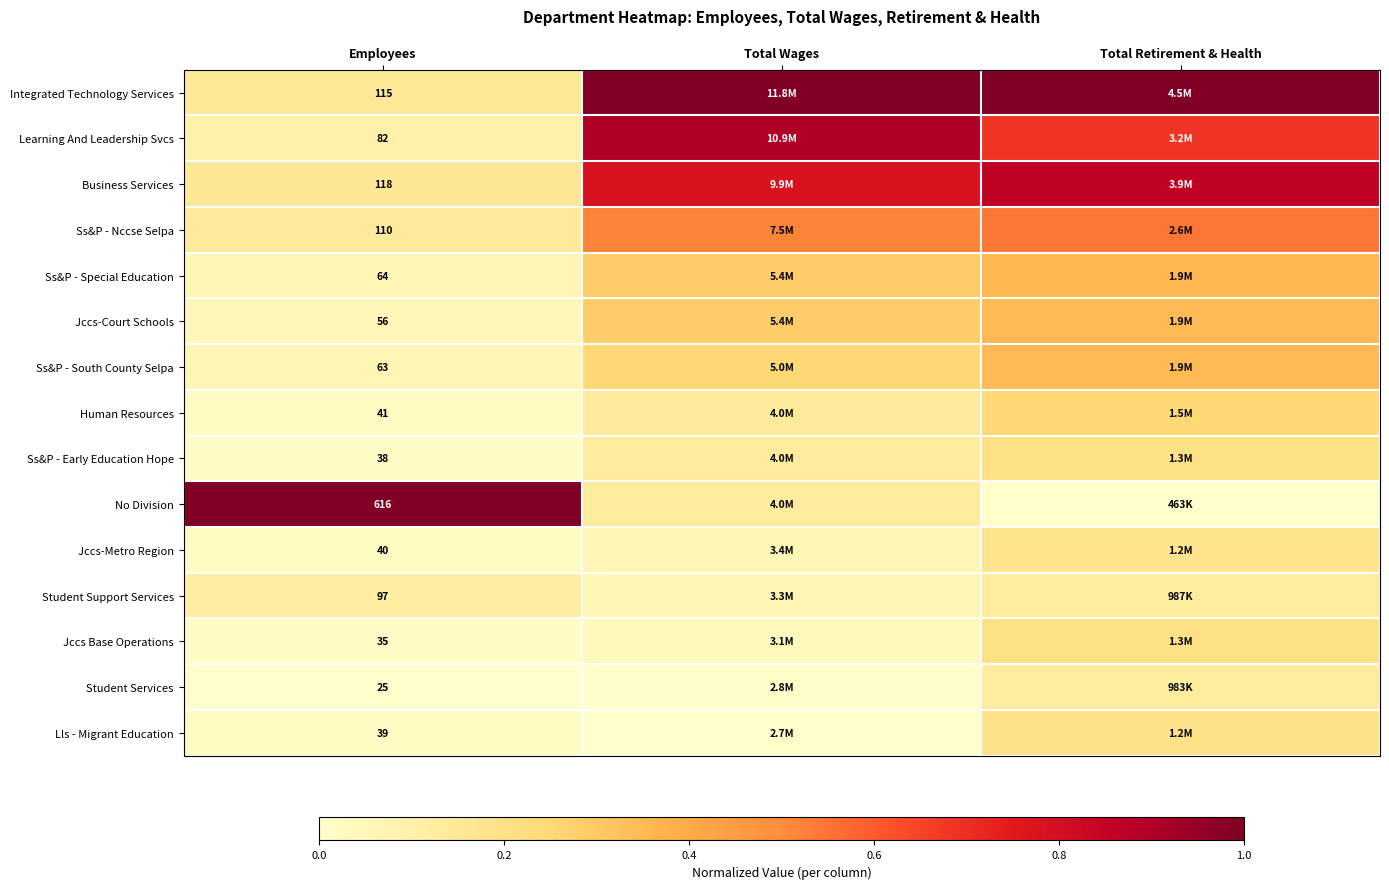

What is the total value across all series at Employees?

1539.0